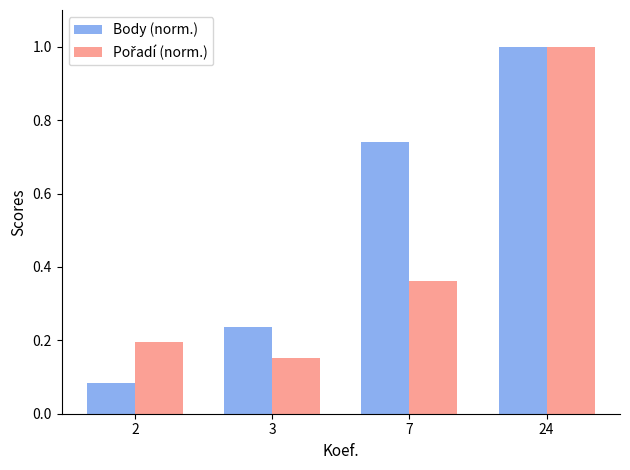

What is the difference between the maximum and second lowest values in the Body (norm.) series?

0.8